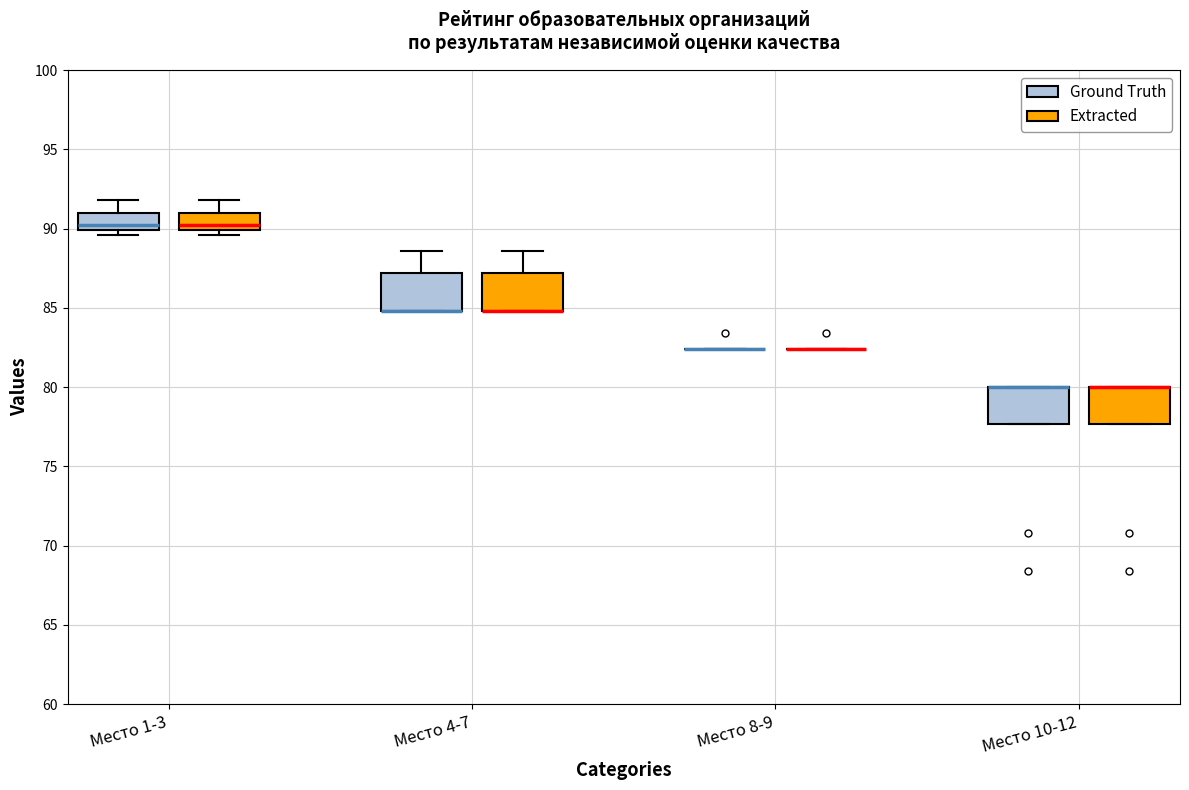

Reading left to right, read every box against the y-axis: the position of its median line, the range the box covers, and the ends of its whiskers. The values are not printed on the chart, so give them approximately, as read against the axis.

Место 1-3 (Ground Truth): median 90.0 (just above the box's lower edge), box 90.0 to 91.0, whiskers 89.5 to 92.0
Место 1-3 (Extracted): median 90.0 (just above the box's lower edge), box 90.0 to 91.0, whiskers 89.5 to 92.0
Место 4-7 (Ground Truth): median 85.0 (drawn on the box's lower edge), box 85.0 to 87.0, whiskers 85.0 to 88.5
Место 4-7 (Extracted): median 85.0 (drawn on the box's lower edge), box 85.0 to 87.0, whiskers 85.0 to 88.5
Место 8-9 (Ground Truth): box collapsed to a line at 82.5, whiskers 82.5 to 82.5
Место 8-9 (Extracted): box collapsed to a line at 82.5, whiskers 82.5 to 82.5
Место 10-12 (Ground Truth): median 80.0 (drawn on the box's upper edge), box 77.5 to 80.0, whiskers 77.5 to 80.0
Место 10-12 (Extracted): median 80.0 (drawn on the box's upper edge), box 77.5 to 80.0, whiskers 77.5 to 80.0